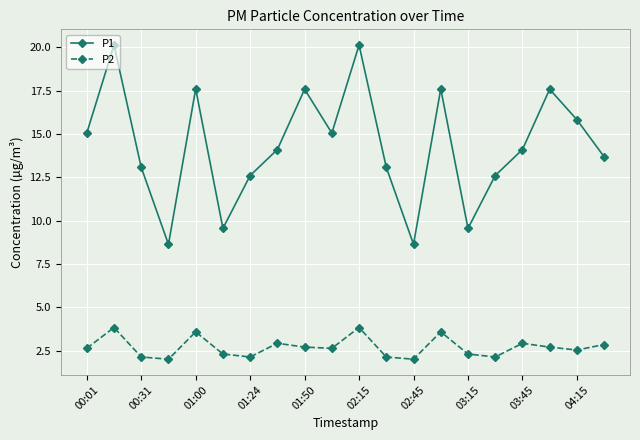

List the series in order of their peak value, highest first.

P1, P2